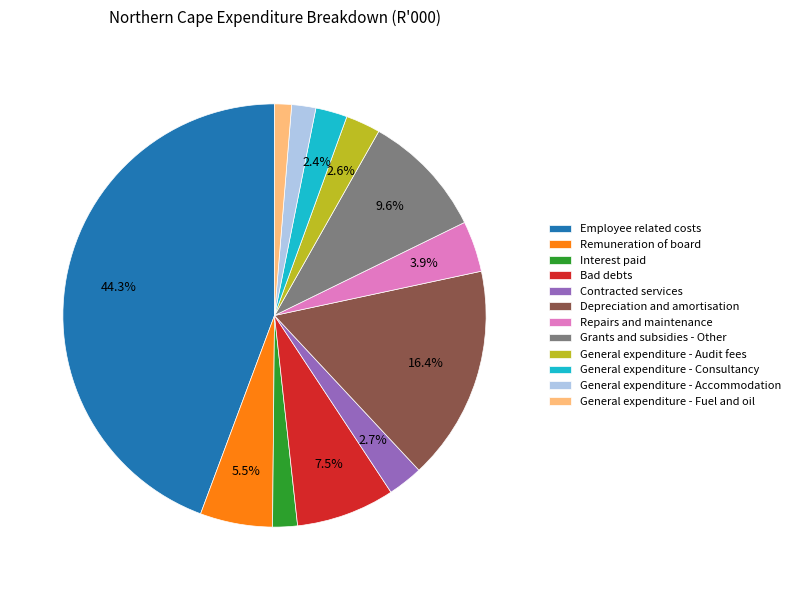

Which has a higher value, Bad debts or Depreciation and amortisation?

Depreciation and amortisation